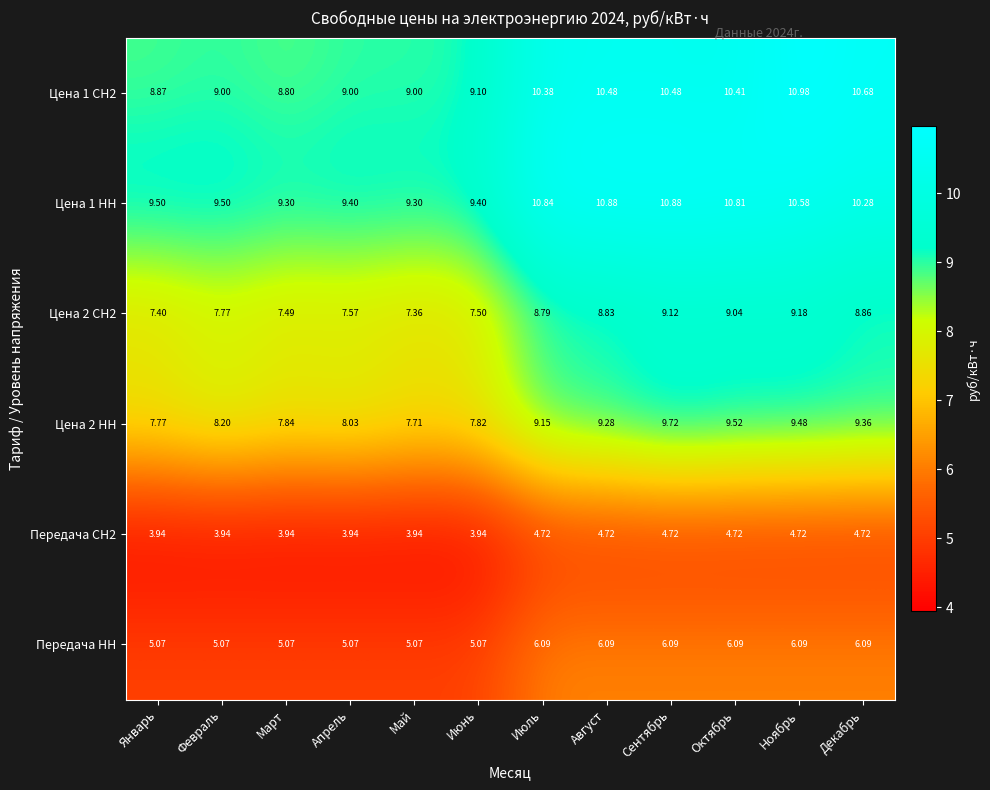

Rank the series at Октябрь from lowest to highest value.

Передача СН2, Передача НН, Цена 2 СН2, Цена 2 НН, Цена 1 СН2, Цена 1 НН